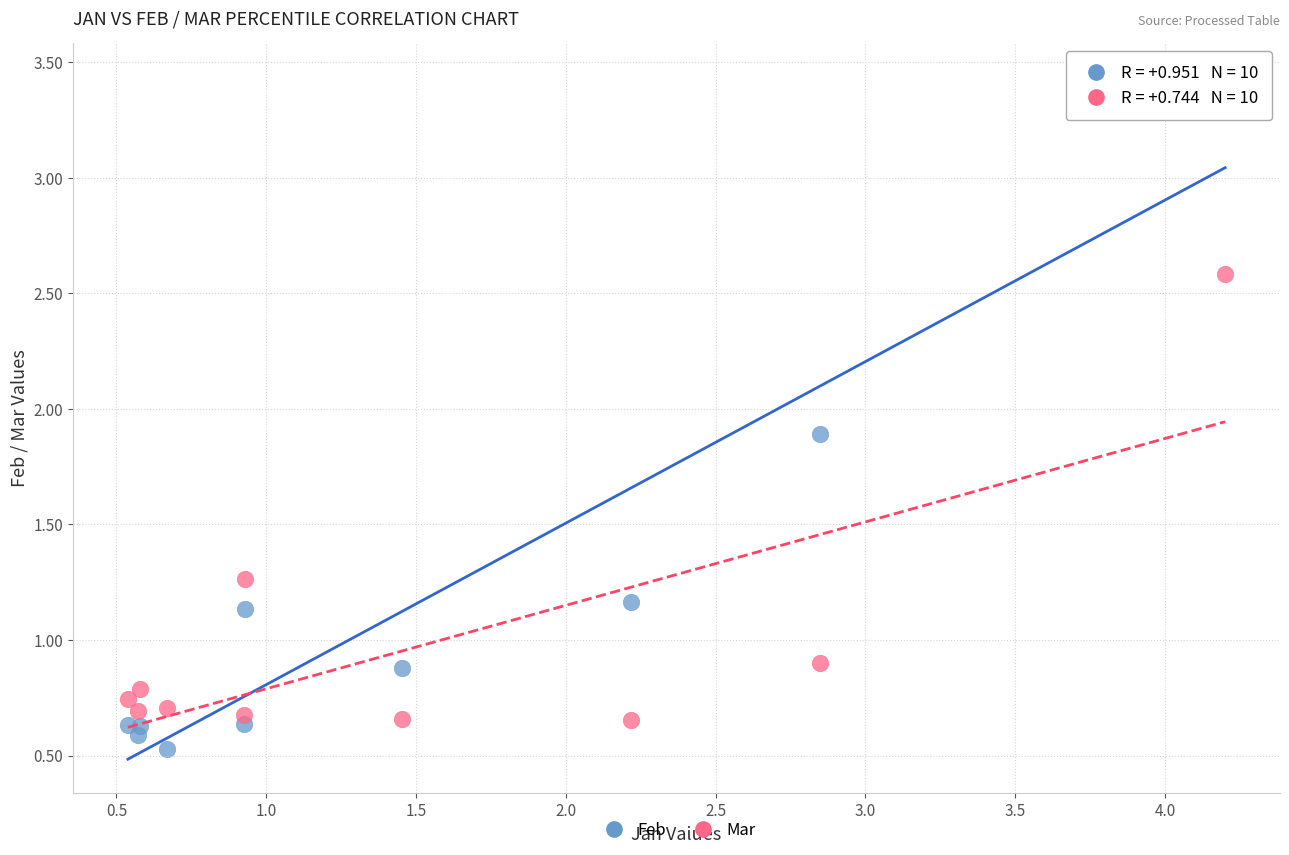

What are all the series names shown in the legend?

Feb, Mar